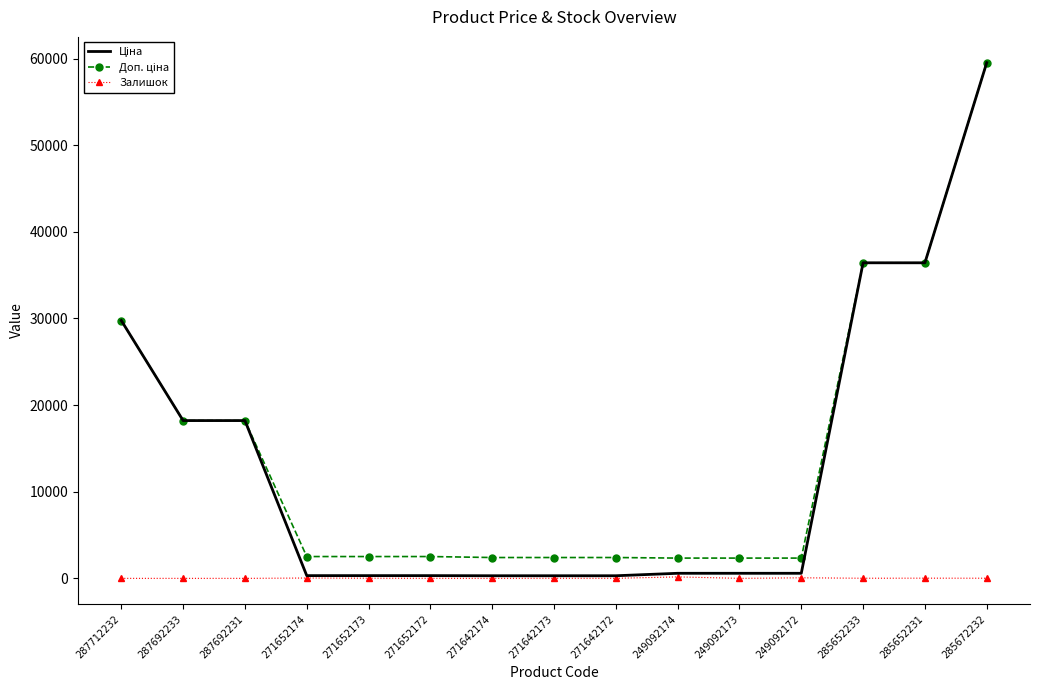

Which label corresponds to the largest value in the chart?

285672232